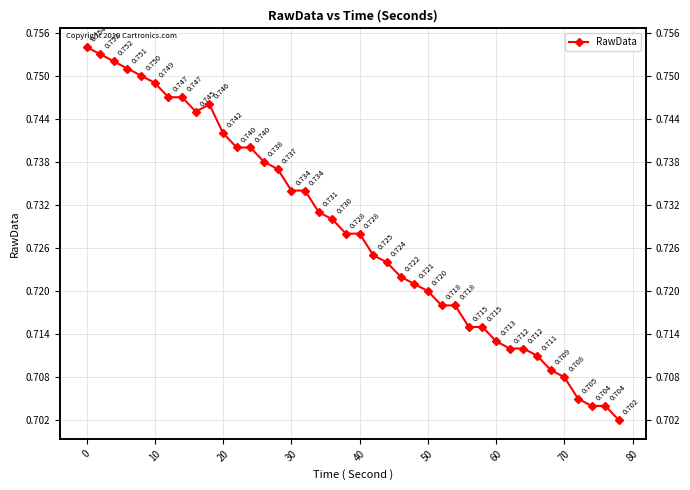

How many interior local peaks (higher than both neighbors) does the data have?

1